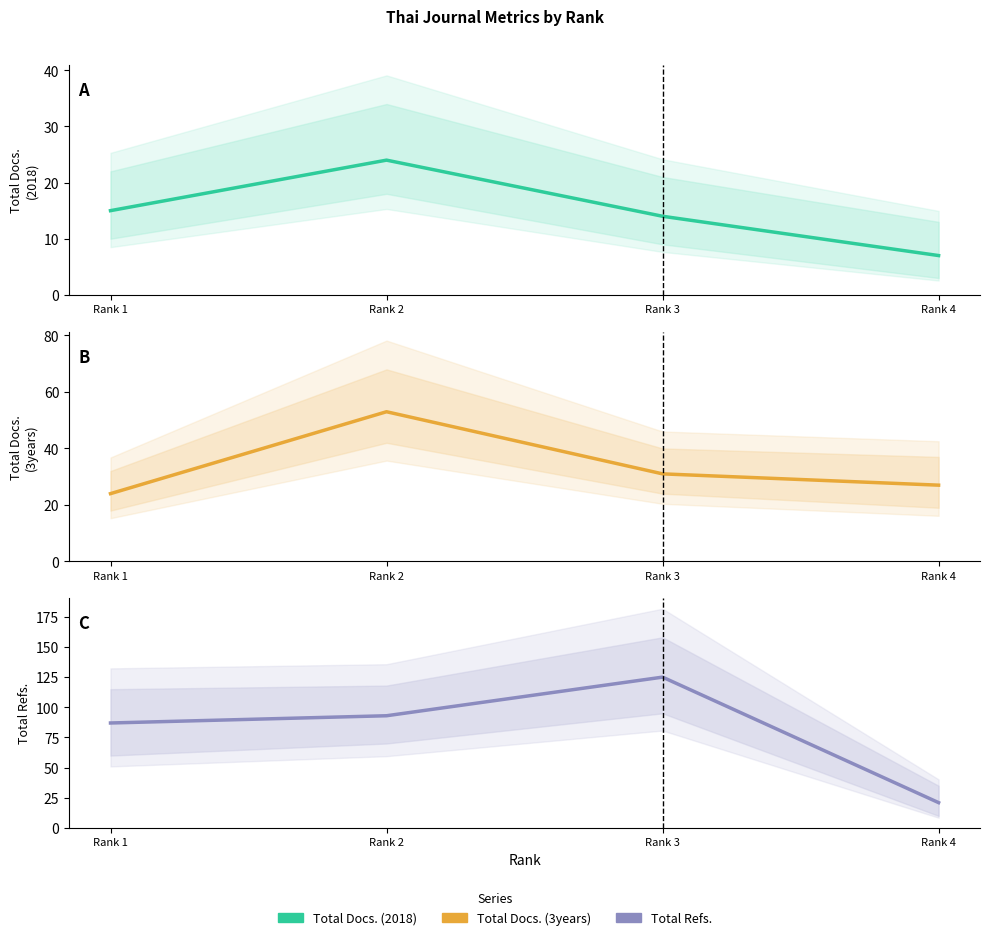

True or false: Total Docs. (3years) and Total Docs. (2018) intersect in this chart.

False